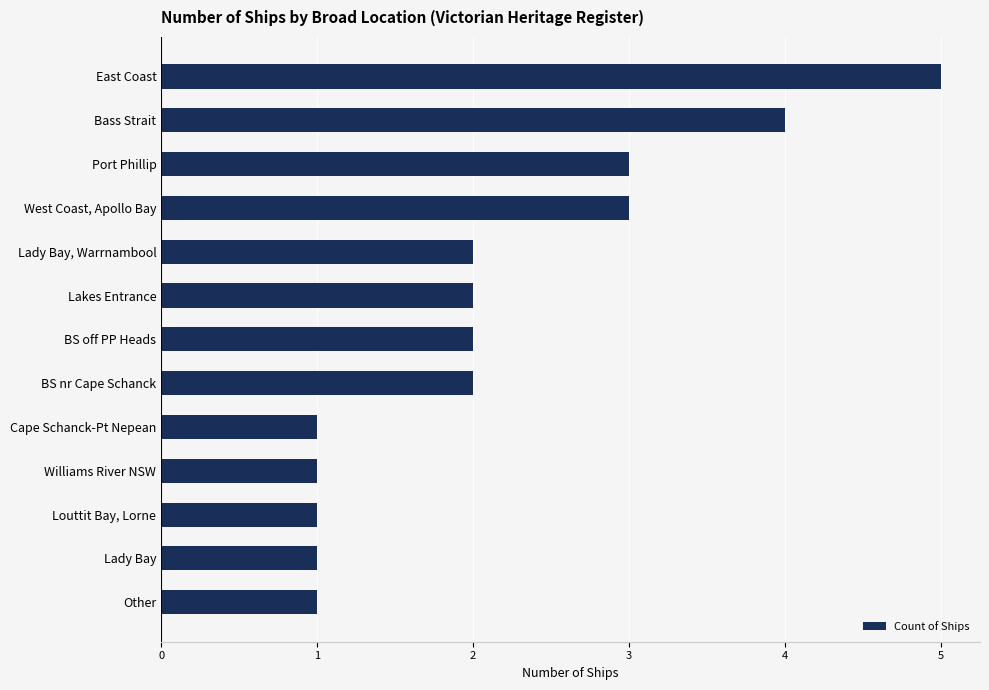

Reading bottom to top, extract all data points from this chart.

Other=1	Lady Bay=1	Louttit Bay, Lorne=1	Williams River NSW=1	Cape Schanck-Pt Nepean=1	BS nr Cape Schanck=2	BS off PP Heads=2	Lakes Entrance=2	Lady Bay, Warrnambool=2	West Coast, Apollo Bay=3	Port Phillip=3	Bass Strait=4	East Coast=5